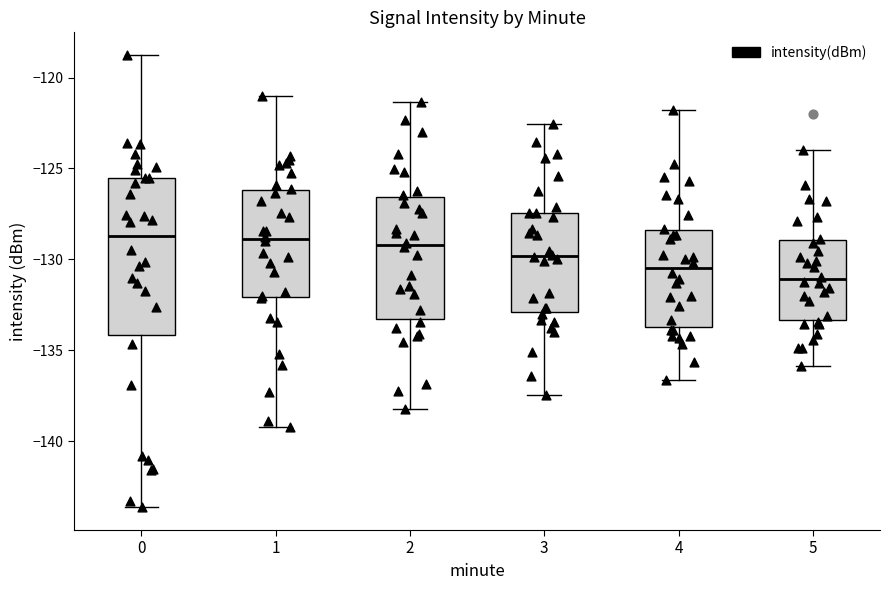

Which box is the tallest, from its lower edge to its upper edge?

0